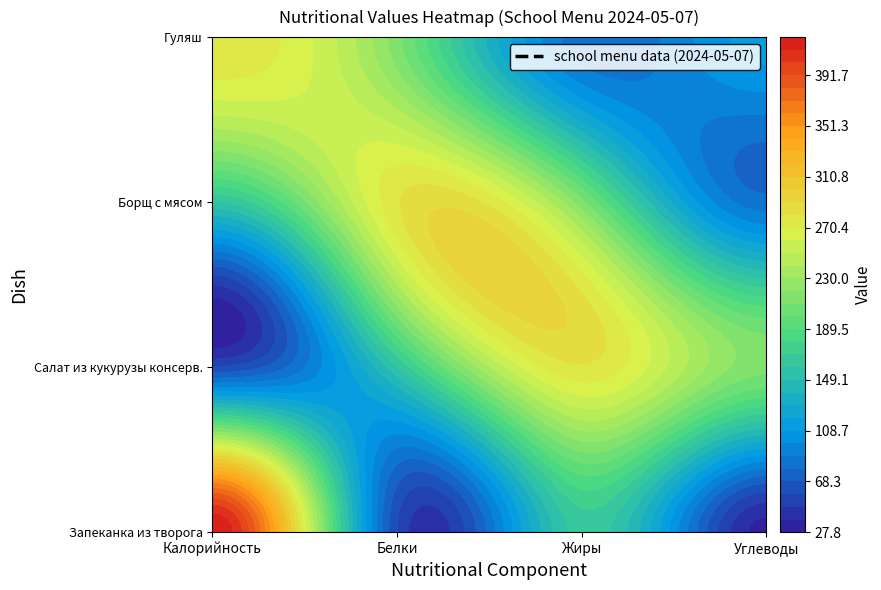

Which category has the highest value across all series?

Калорийность